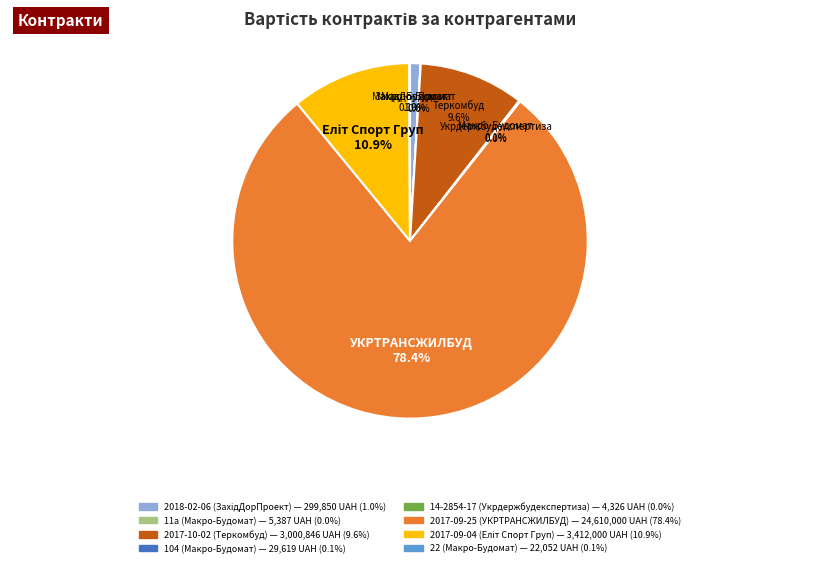

Does any single category account for the majority?

Yes